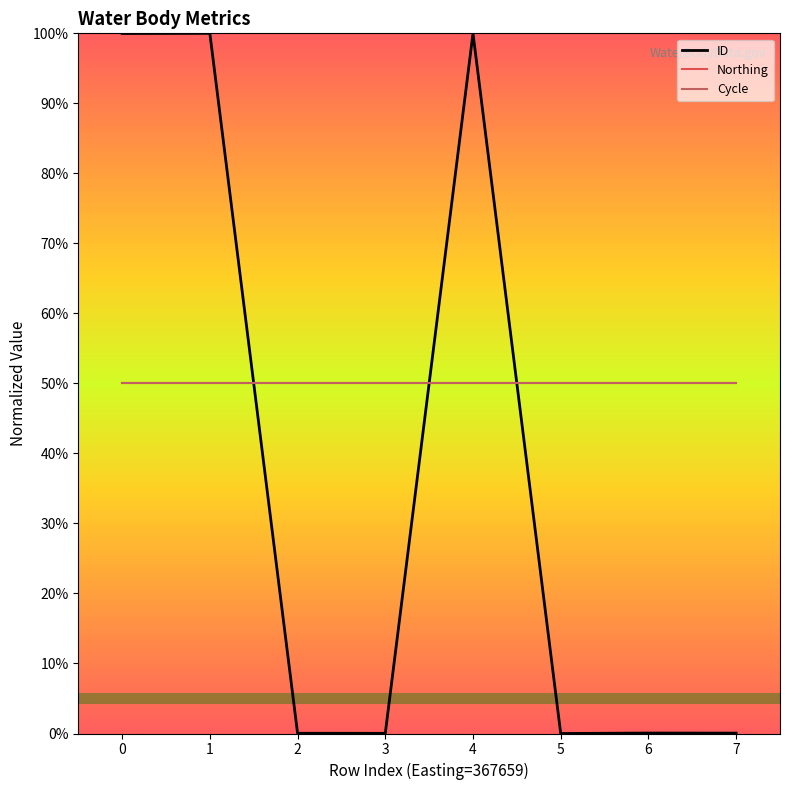

Reading left to right, what are all the values shown in this chart?

ID: 0=1.0	1=1.0	2=0.0	3=0.0	4=1.0	5=0.0	6=0.0	7=0.0
Northing: 0=0.5	1=0.5	2=0.5	3=0.5	4=0.5	5=0.5	6=0.5	7=0.5
Cycle: 0=0.5	1=0.5	2=0.5	3=0.5	4=0.5	5=0.5	6=0.5	7=0.5